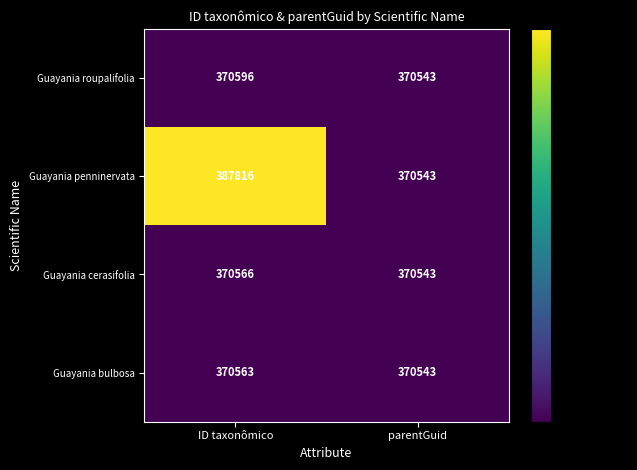

The value of Guayania roupalifolia at ID taxonômico is 370596. True or false?

True